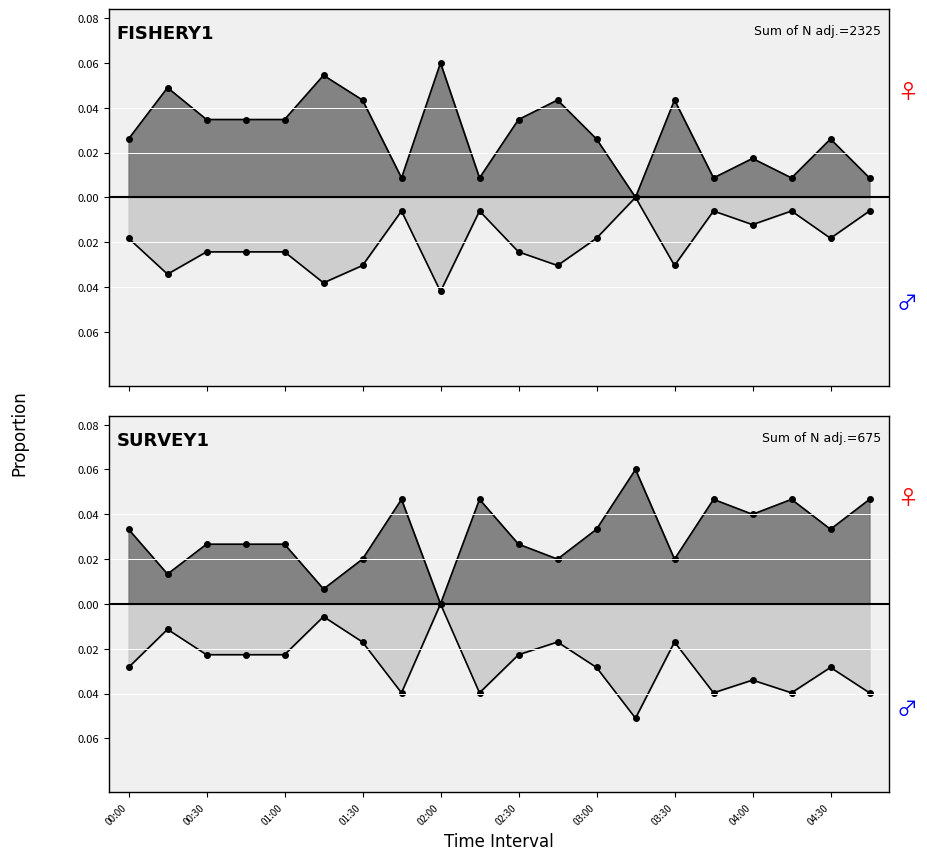

True or false: DSM Rate (Male) and DSM Rate (Female) intersect in this chart.

False